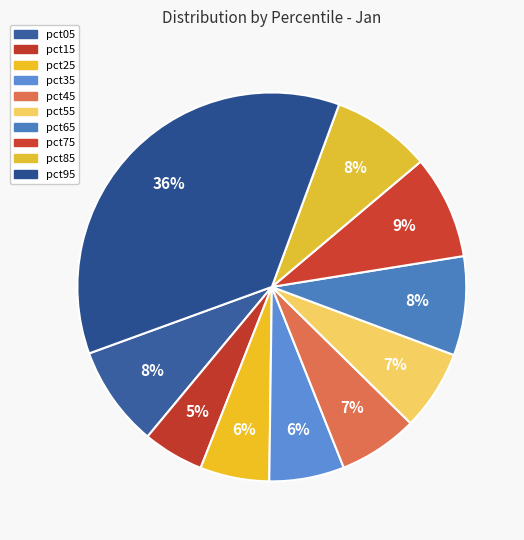

Rank the categories by value from highest to lowest.

pct95, pct75, pct05, pct85, pct65, pct55, pct45, pct35, pct25, pct15